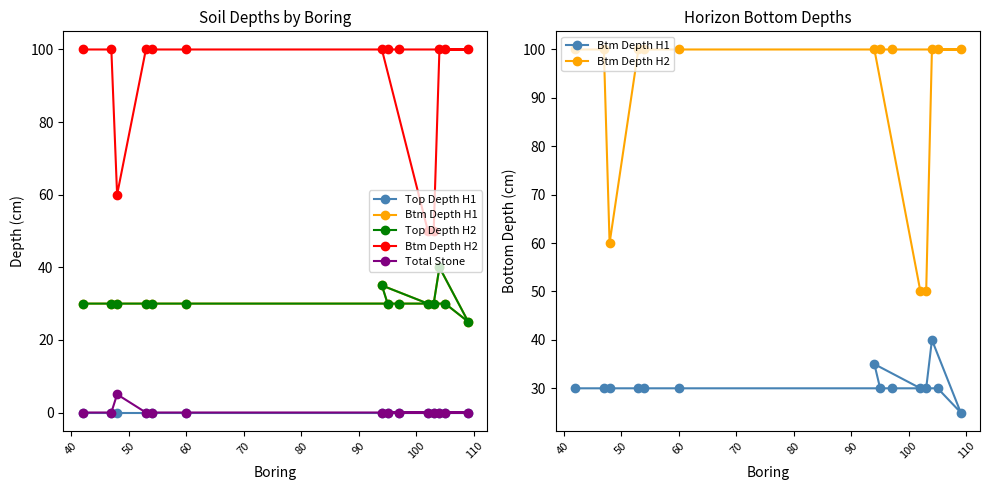

How many categories are shown in the chart?

14